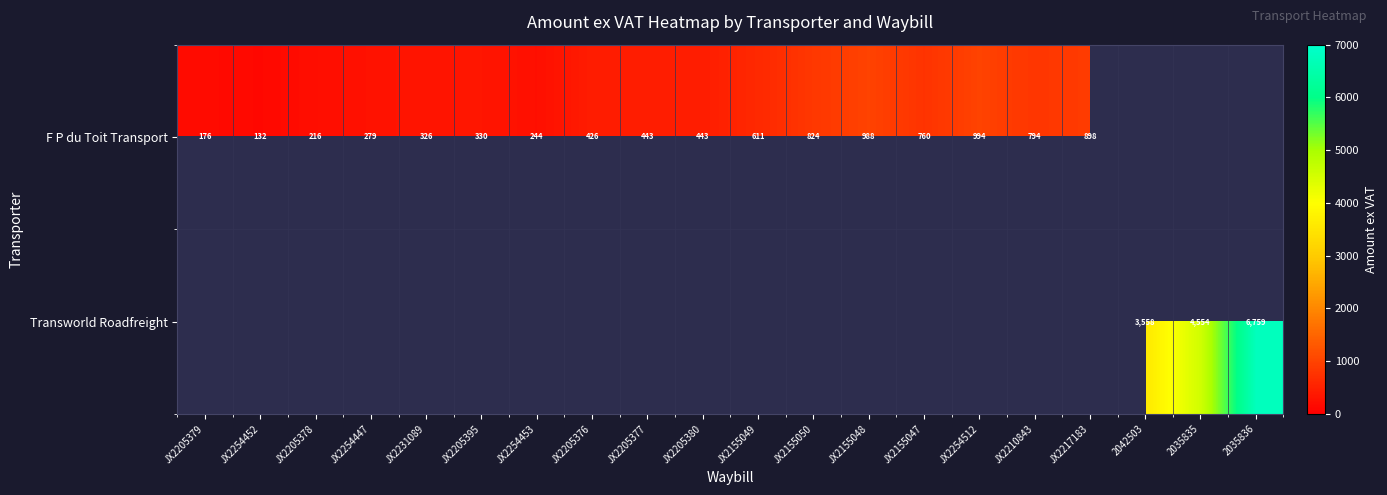

Which has a higher value, JX2254453 or JX2254512?

JX2254512